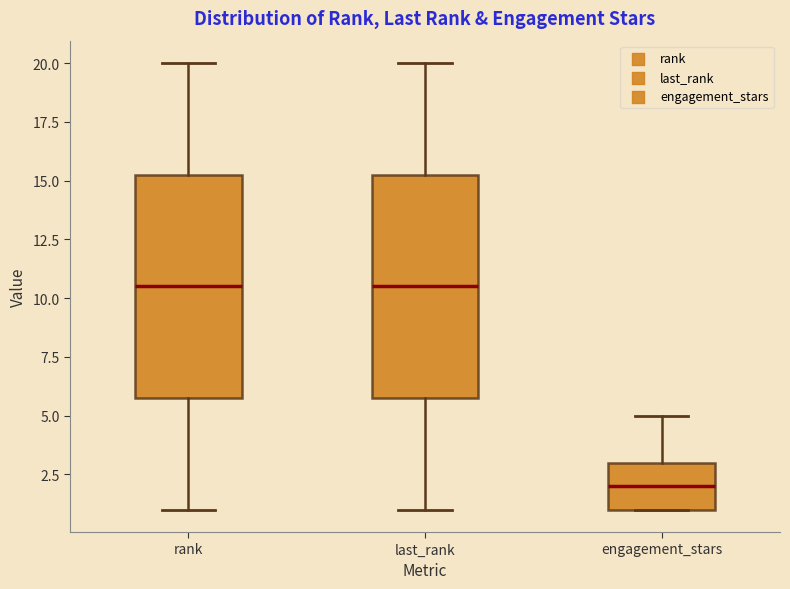

Reading left to right, transcribe this box plot: for each box, give where its median line is, the range the box spans, and where its two whiskers end, as read against the y-axis. The values are not printed on the chart, so give them approximately, as read against the axis.

rank: median 10.5, box 6.0 to 15.5, whiskers 1.0 to 20.0
last_rank: median 10.5, box 6.0 to 15.5, whiskers 1.0 to 20.0
engagement_stars: median 2.0, box 1.0 to 3.0, whiskers 1.0 to 5.0